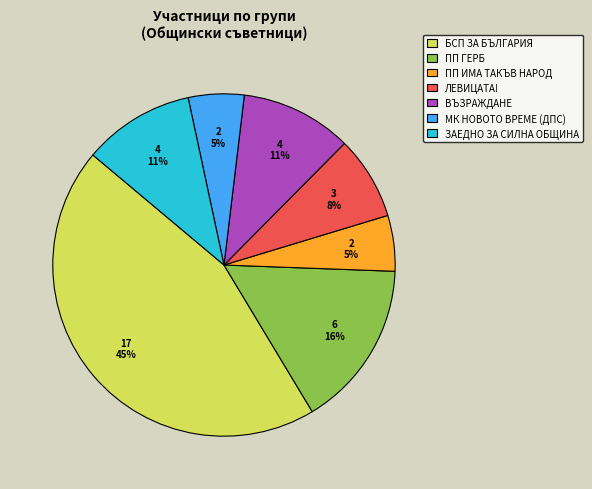

Is ПП ИМА ТАКЪВ НАРОД the majority of the pie?

No